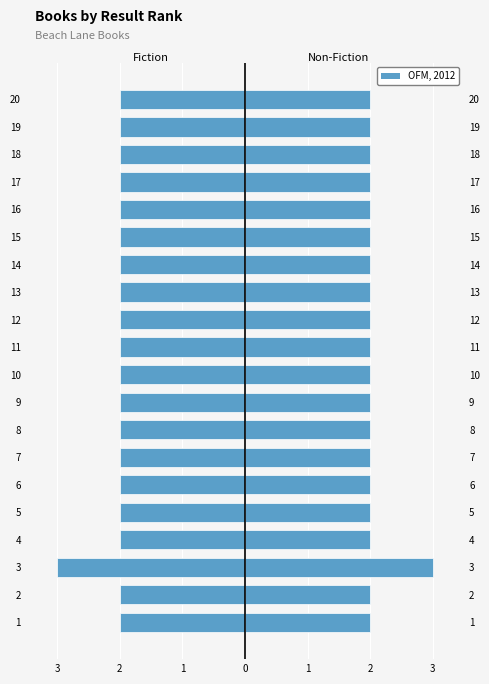

Reading right to left, extract all data points from this chart.

Fiction (Female): -2	-2	-2	-2	-2	-2	-2	-2	-2	-2	-2	-2	-2	-2	-2	-2	-2	-3	-2	-2
OFM, 2012: 2	2	2	2	2	2	2	2	2	2	2	2	2	2	2	2	2	3	2	2